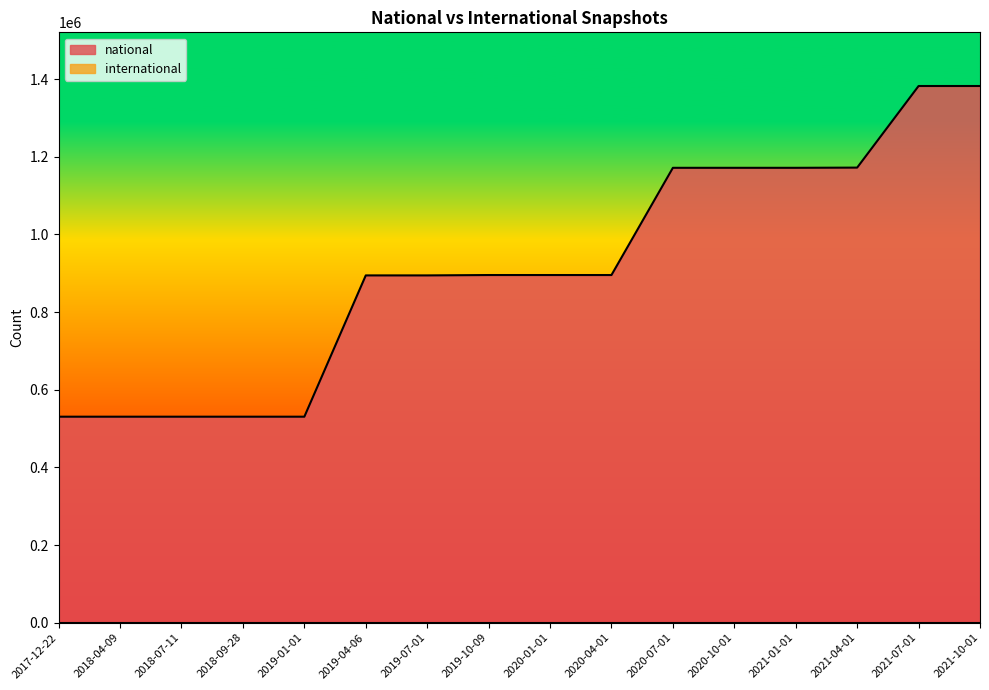

Reading right to left, extract all data points from this chart.

1382474	1382474	1172273	1171753	1171753	1171753	895576	895576	895576	894612	894612	530677	530677	530677	530677	530677